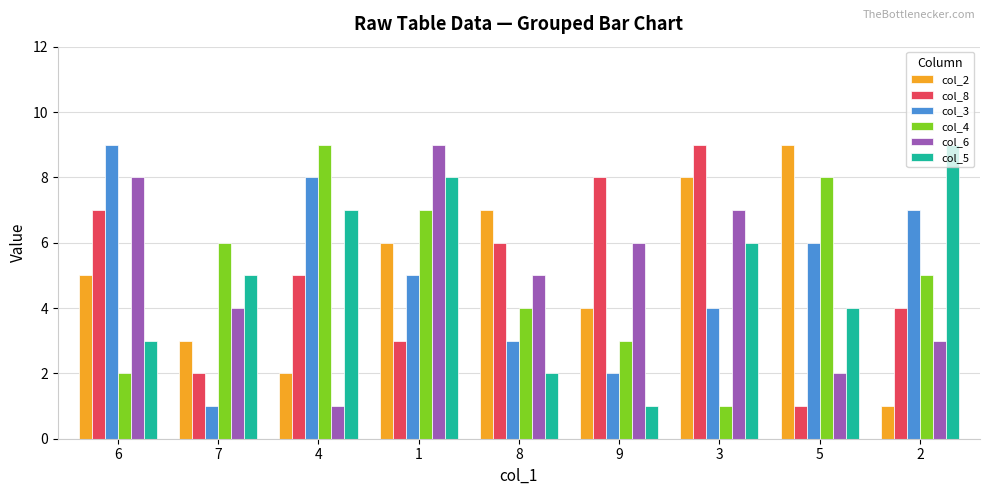

What is the label of the 2nd bar from the left?

7